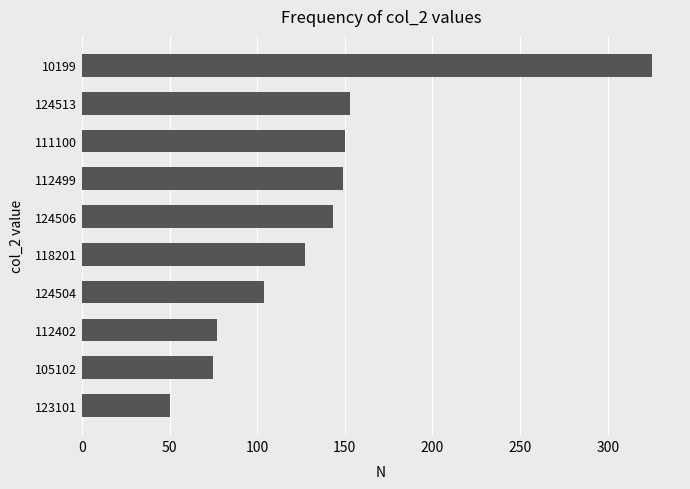

Approximately how many times larger is the value at 124506 compared to 105102?

1.9